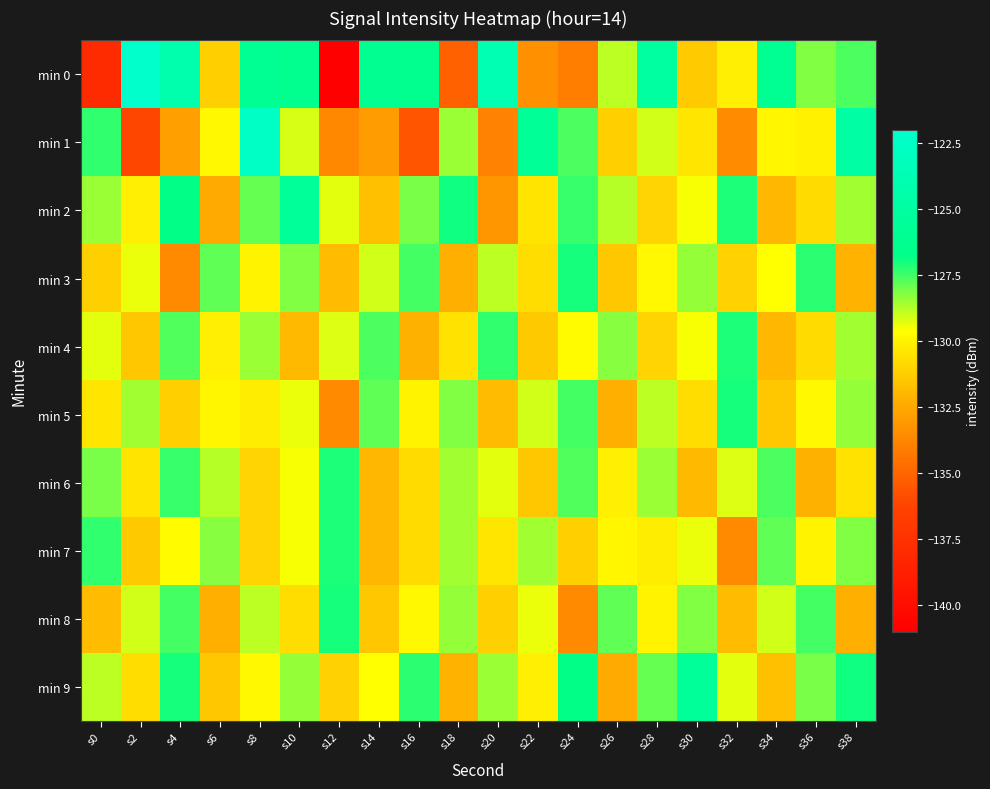

How many series are shown in this chart?

10